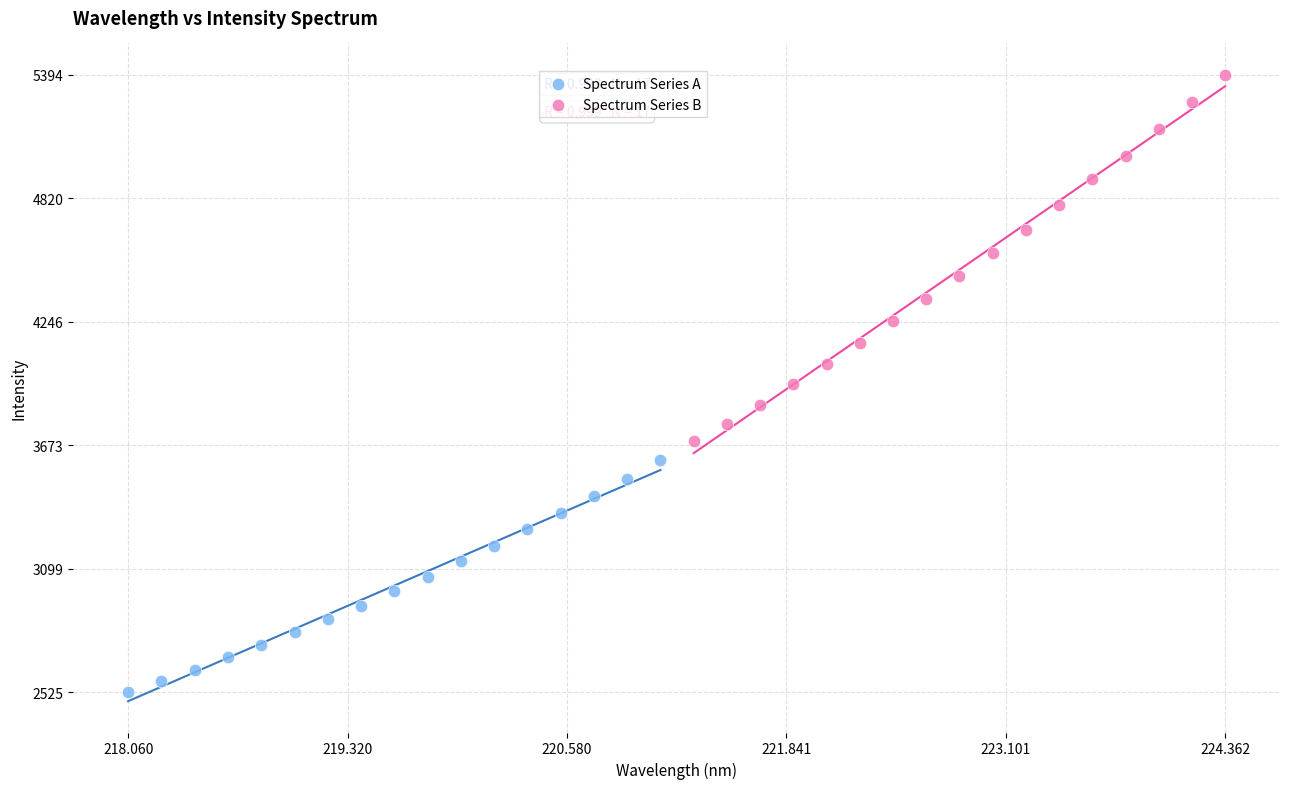

Which series reaches the maximum Y coordinate?

Spectrum Series B